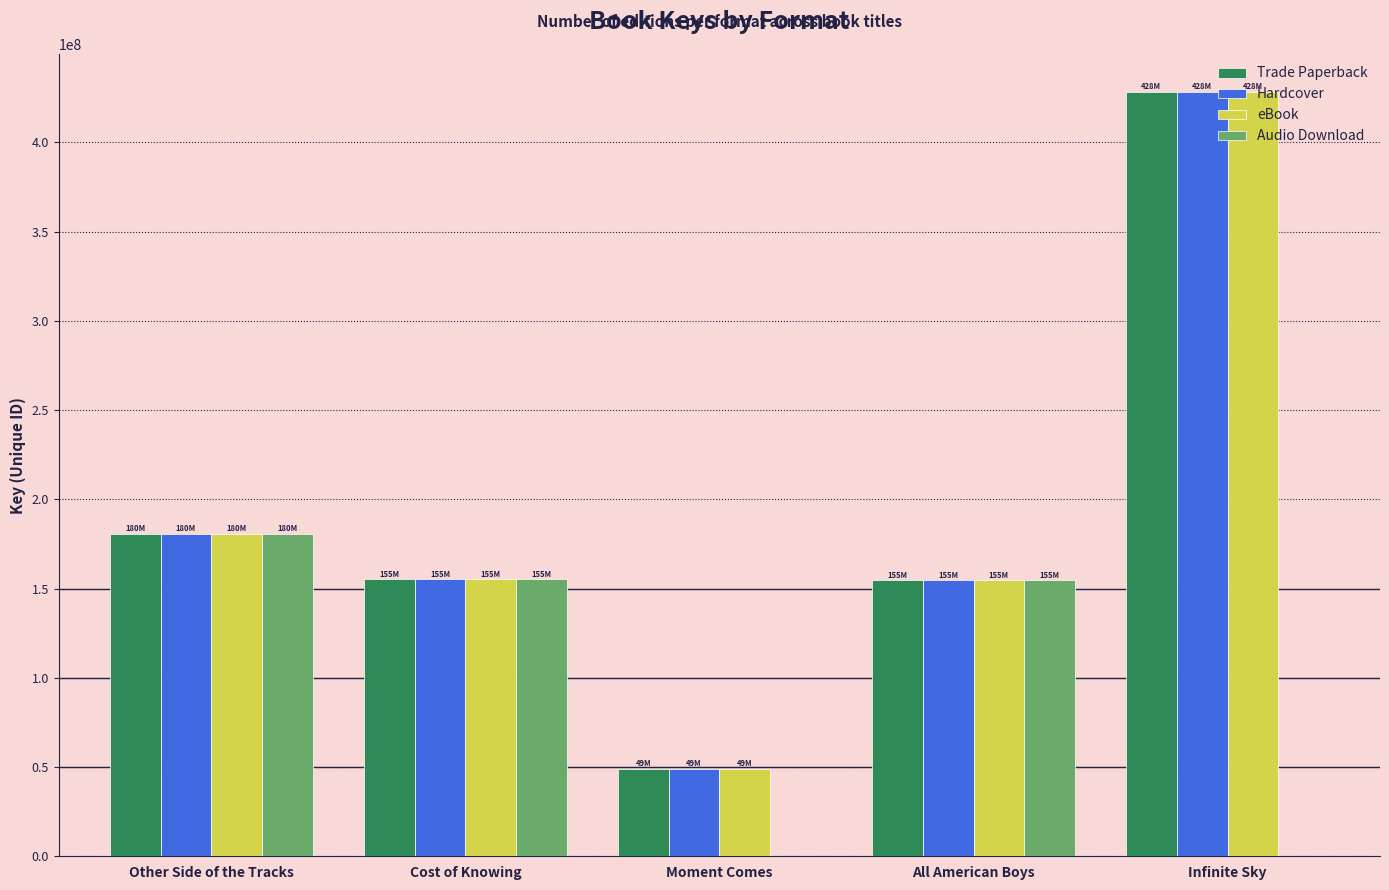

At which category is the sum across all series the highest?

Infinite Sky